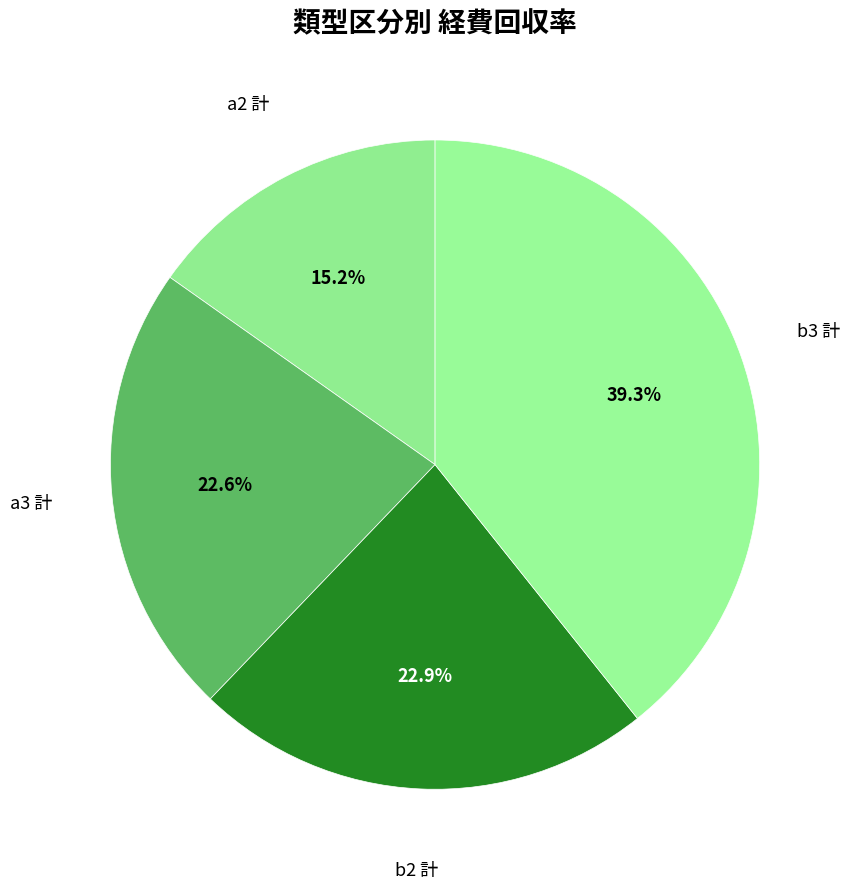

Which has a higher value, a2 計 or a3 計?

a3 計